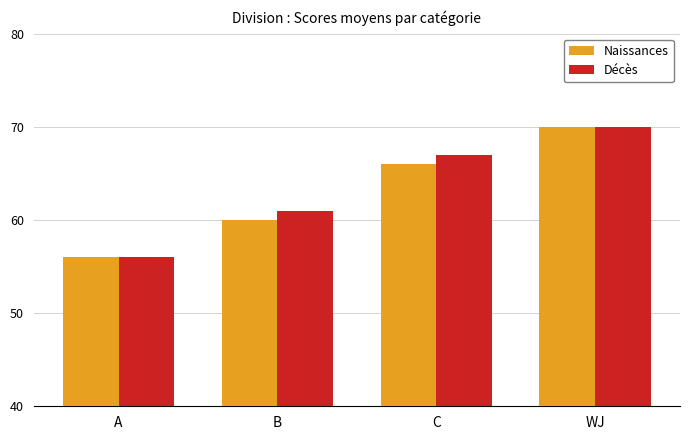

How many groups of bars are there?

4